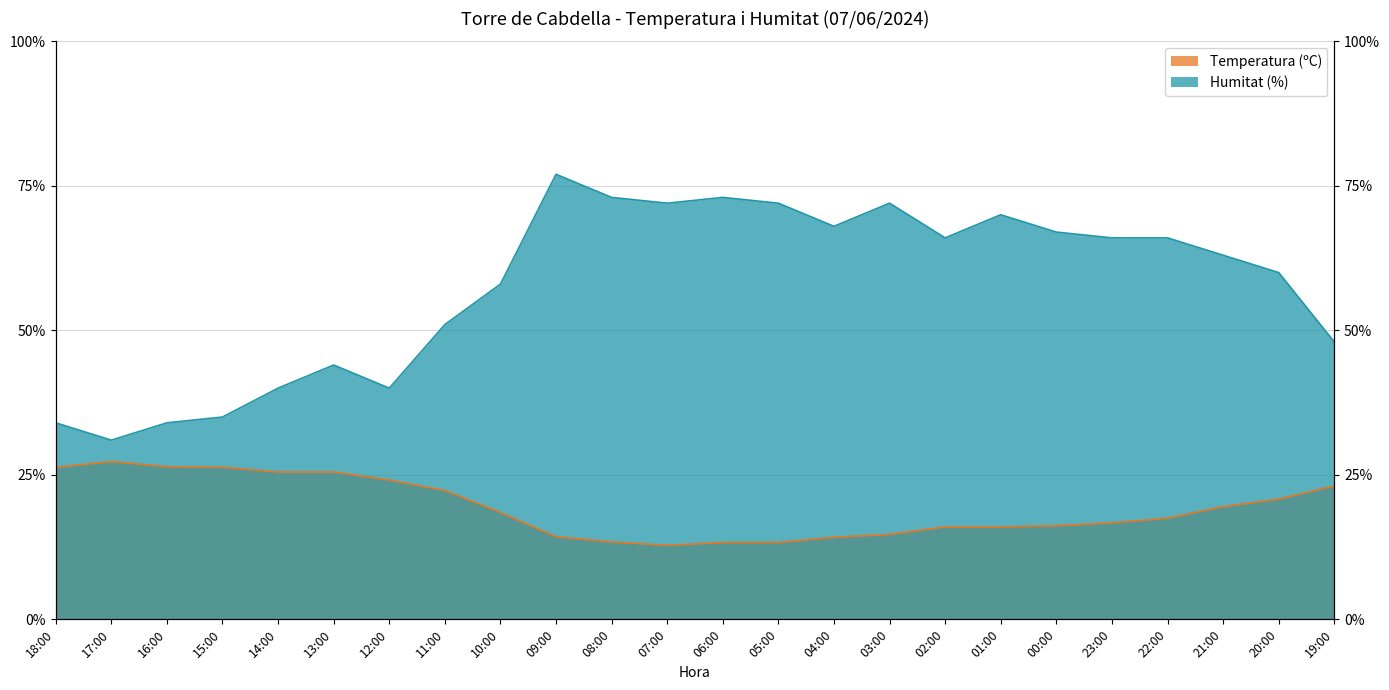

What is the average value of the Temperatura (ºC) series?

19.3